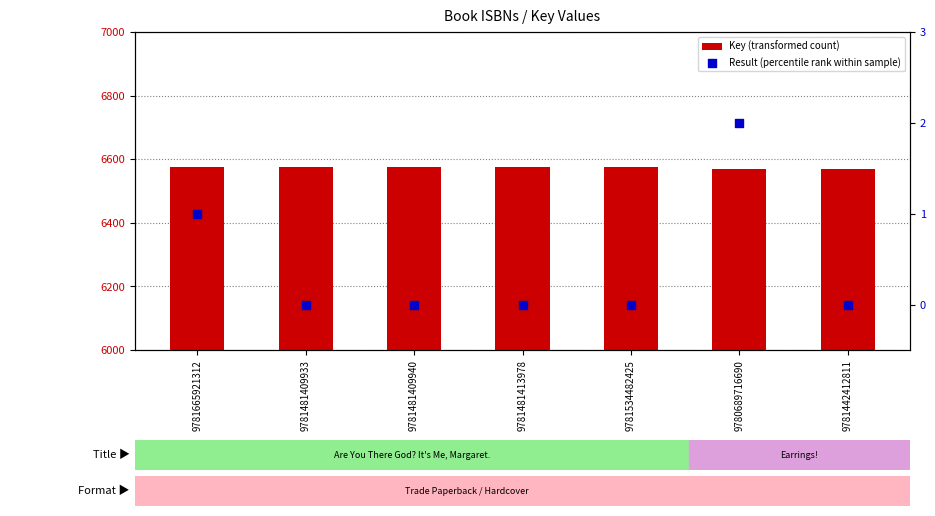

Is the value of Result (percentile rank within sample) at 9780689716690 greater than the value of Key (transformed count) at 9780689716690?

No